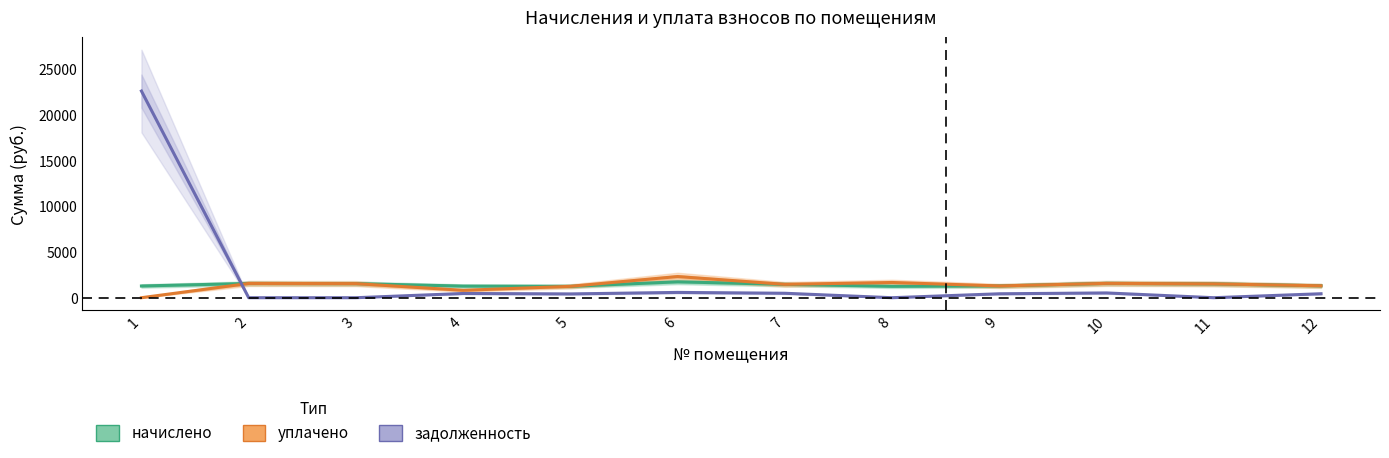

Rank the categories by уплачено value from highest to lowest.

6, 8, 10, 2, 3, 11, 7, 12, 9, 5, 4, 1